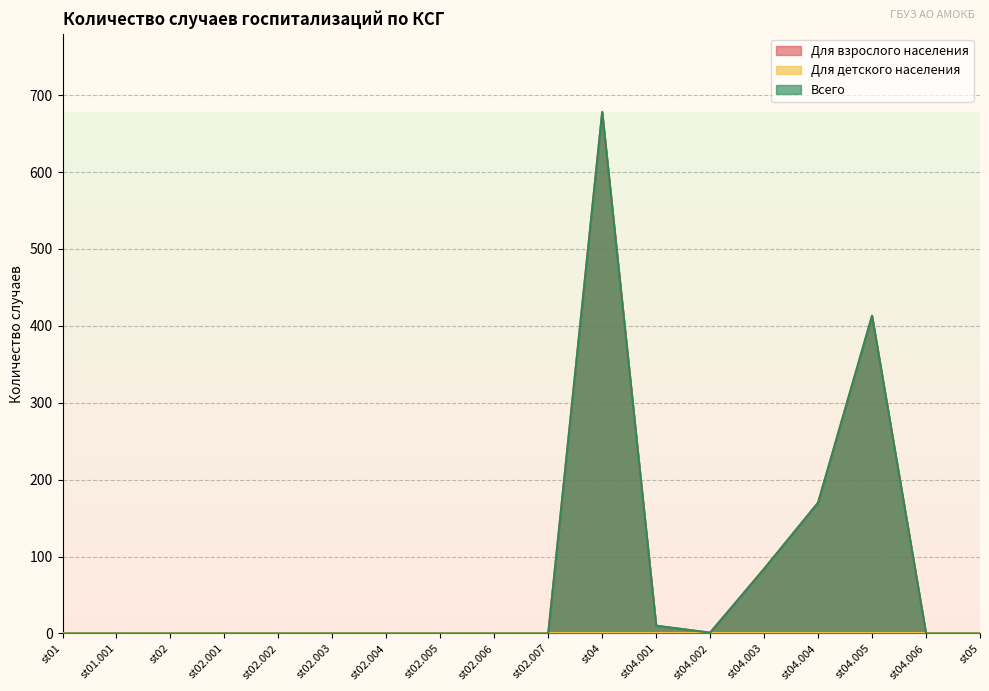

At which category is the sum across all series the highest?

st04